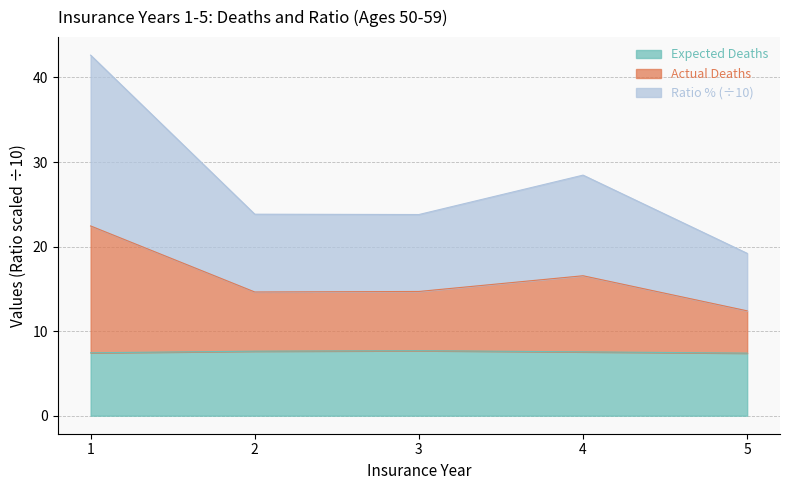

Which label corresponds to the largest value in the chart?

1